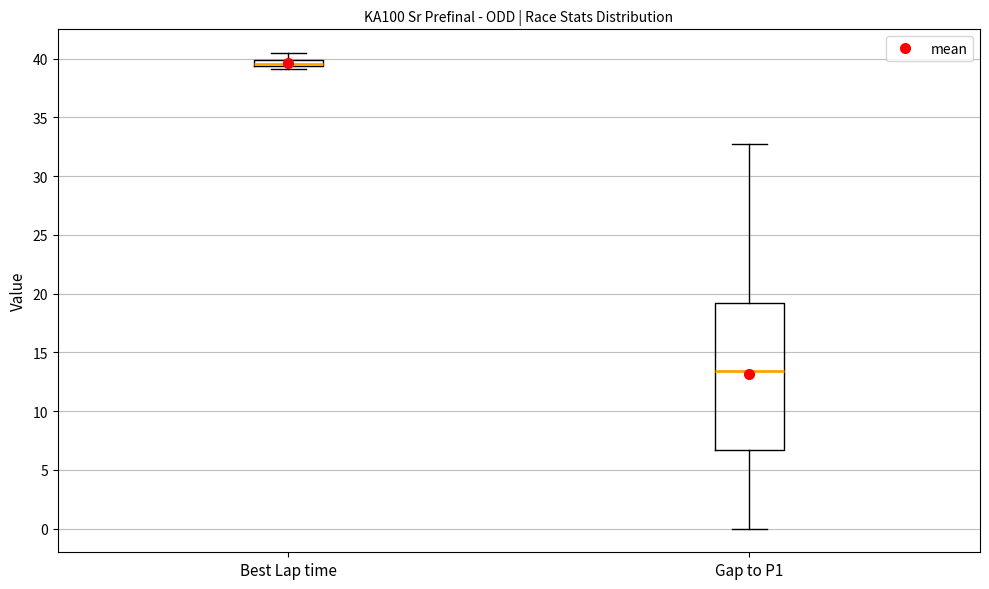

Which box has the highest median line?

Best Lap time